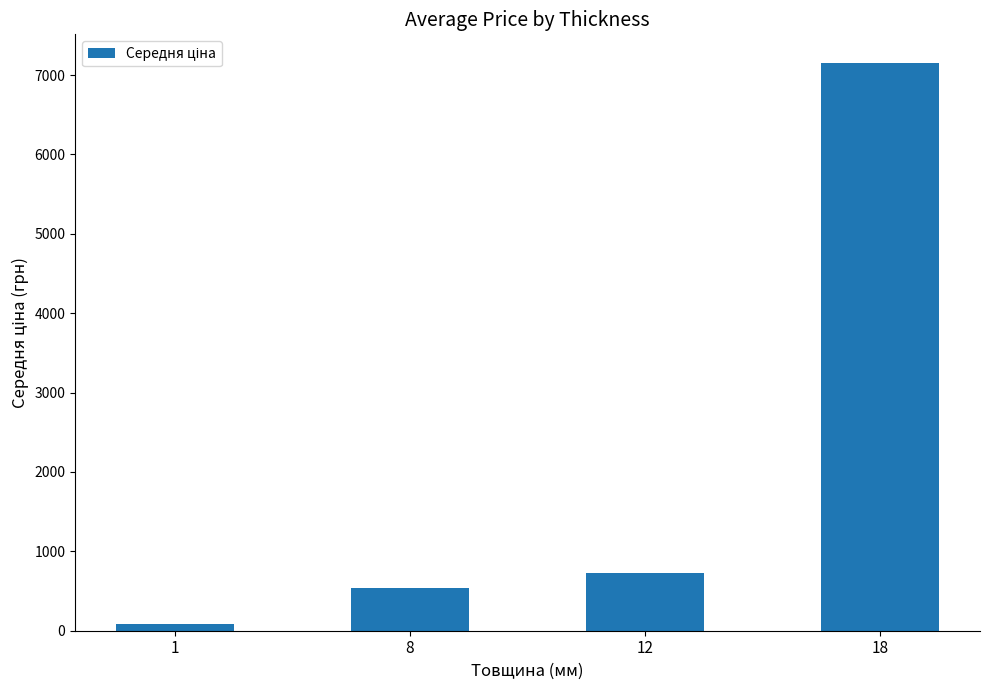

What is the average value?

2127.2